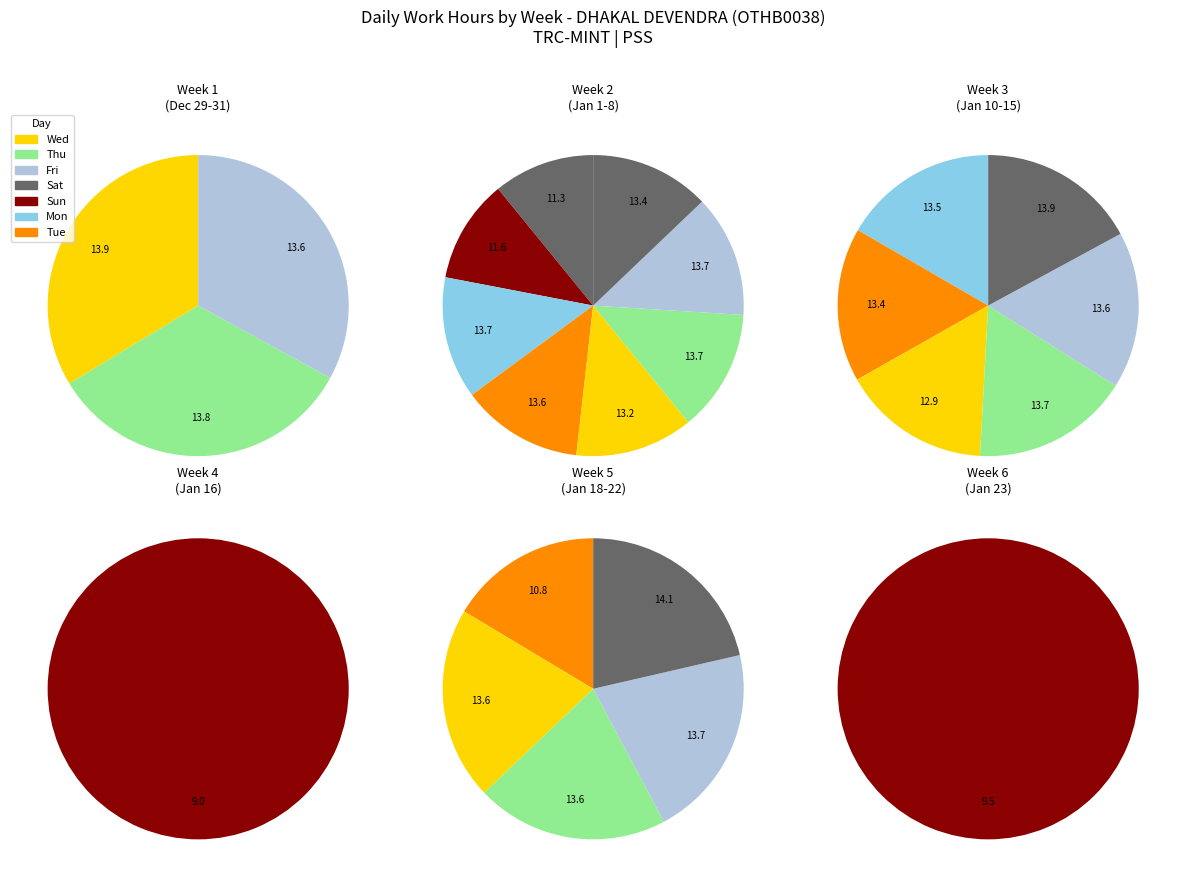

Is Fri (14) the majority of the pie?

No